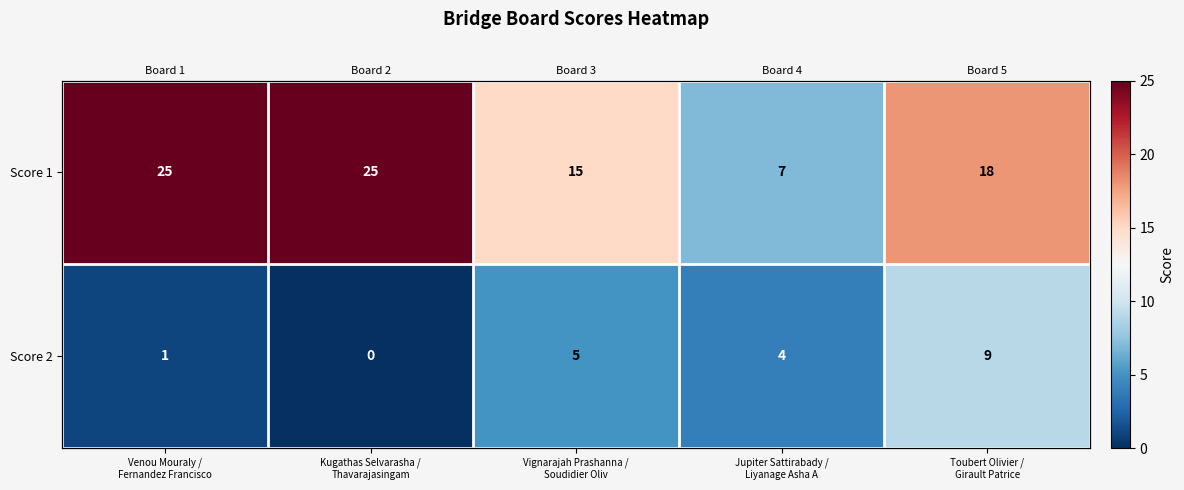

True or false: Score 1 has a value of 7 at Vignarajah Prashanna / Soudidier Oliv.

False